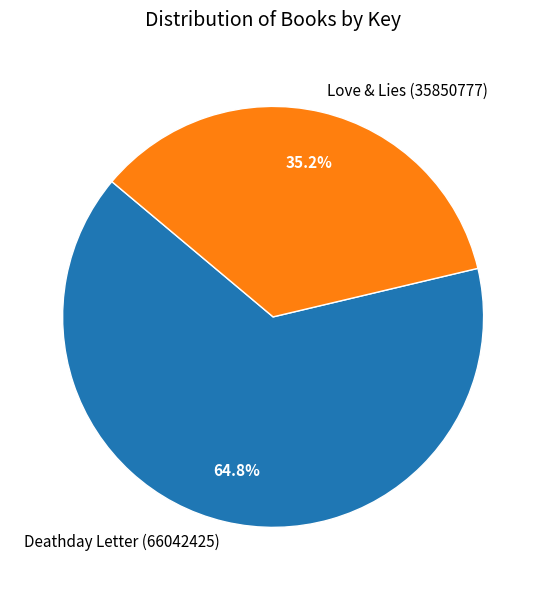

Does Love & Lies (35850777) represent more than half of the total?

No